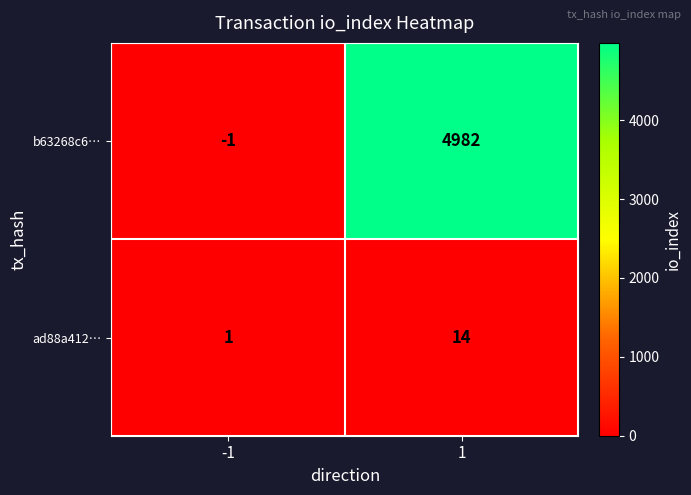

Reading left to right, list all the values displayed in this chart.

b63268c6…: -1=-1	1=4982
ad88a412…: -1=1	1=14